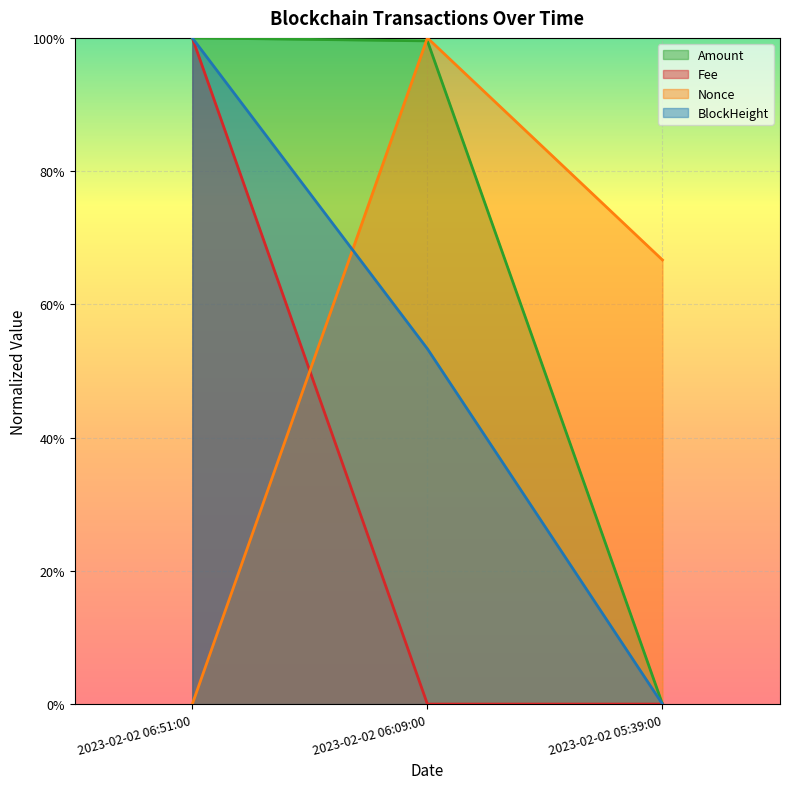

The value of BlockHeight at 2023-02-02 06:51:00 is 1.0. True or false?

True